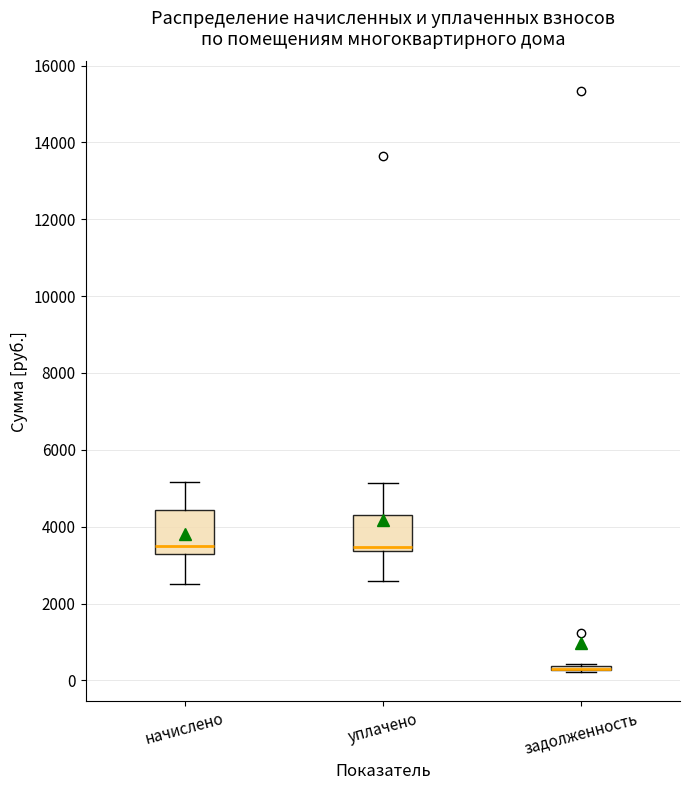

Reading left to right, read every box against the y-axis: the position of its median line, the range the box covers, and the ends of its whiskers. The values are not printed on the chart, so give them approximately, as read against the axis.

начислено: median 3400 (just above the box's lower edge), box 3400 to 4400, whiskers 2600 to 5200
уплачено: median 3400 (just above the box's lower edge), box 3400 to 4200, whiskers 2600 to 5200
задолженность: box collapsed to a line at 200, whiskers 200 to 400